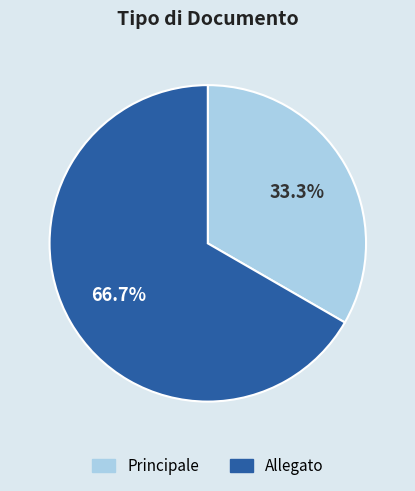

Approximately how many times larger is the value at Principale compared to Allegato?

0.5